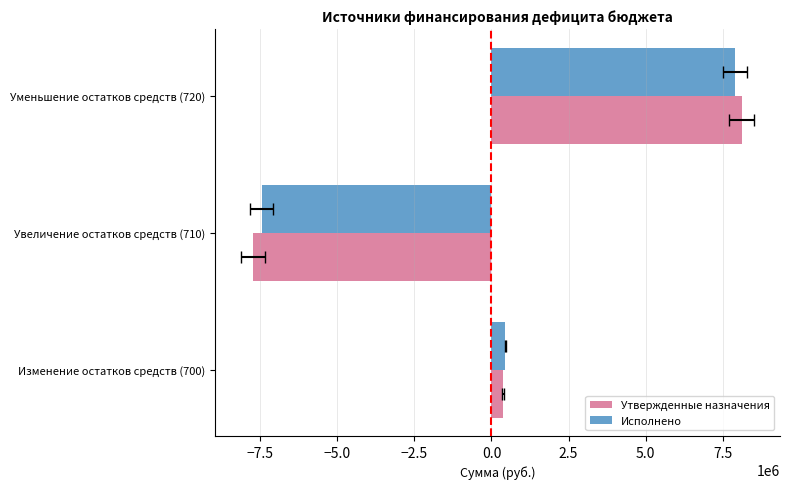

Reading left to right, transcribe all the data shown in this chart.

Утвержденные назначения: 372888.7	-7737241.0	8110129.7
Исполнено: 453026.9	-7438700.0	7891726.9